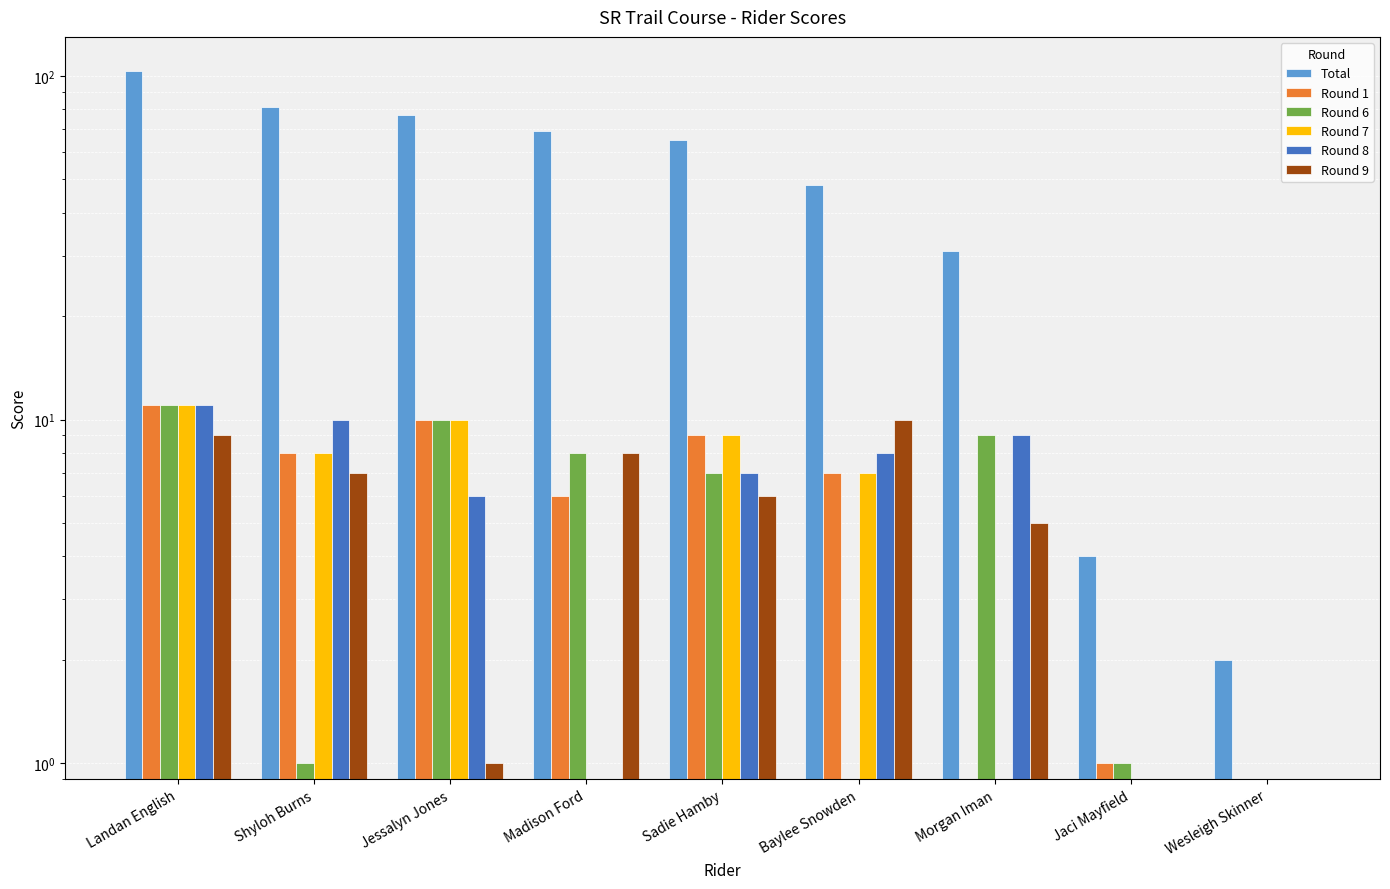

Which series changed the most between Madison Ford and Baylee Snowden?

Total